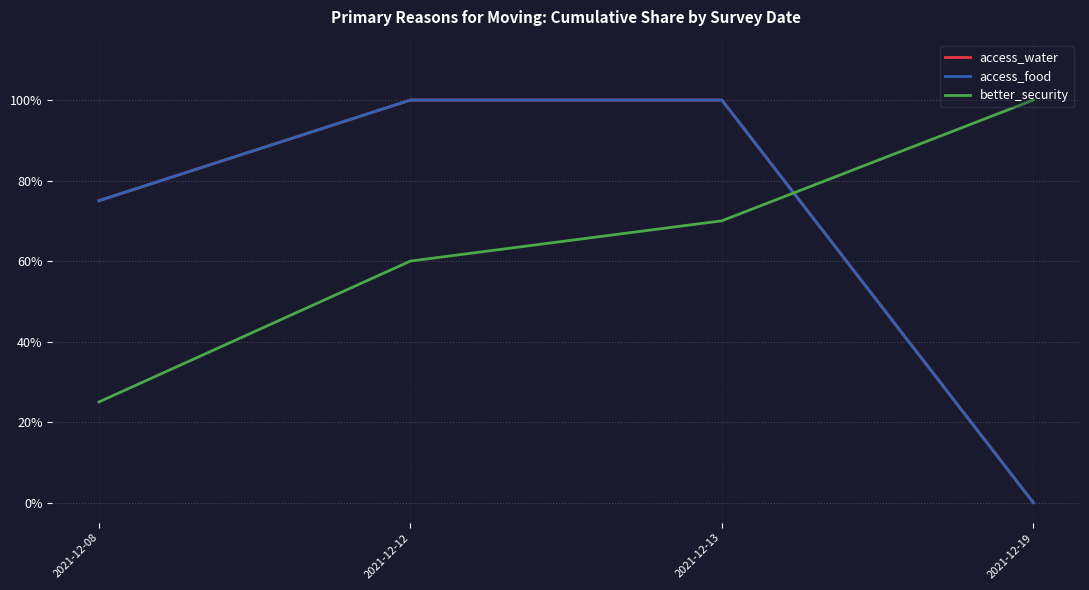

True or false: access_food has a value of 0.8 at 2021-12-08.

True